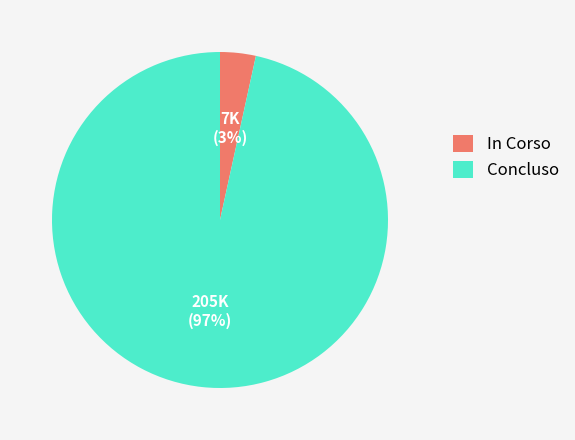

What is the smallest slice in the pie chart?

In Corso